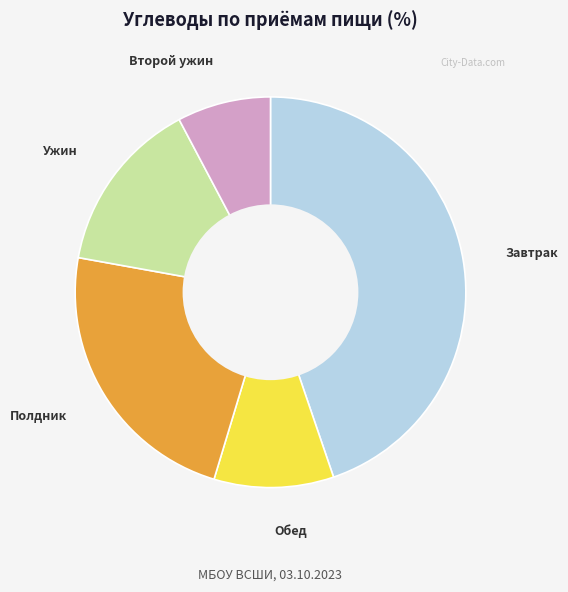

Does any single category account for the majority?

No